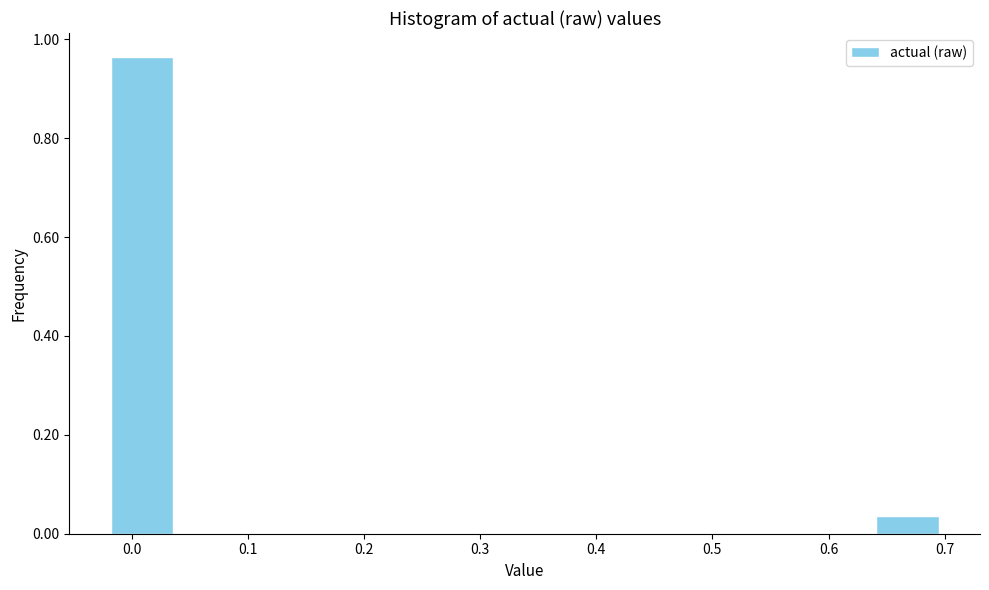

Reading left to right, transcribe this chart: for each bar, give the range it covers on the x-axis and its height. Neither the bar edges nor the heights are printed on the chart, so give them approximately, as read against the axes.

-0.02 to 0.04: 0.96
0.04 to 0.10: 0
0.10 to 0.16: 0
0.16 to 0.22: 0
0.22 to 0.28: 0
0.28 to 0.34: 0
0.34 to 0.40: 0
0.40 to 0.46: 0
0.46 to 0.52: 0
0.52 to 0.58: 0
0.58 to 0.64: 0
0.64 to 0.70: 0.04